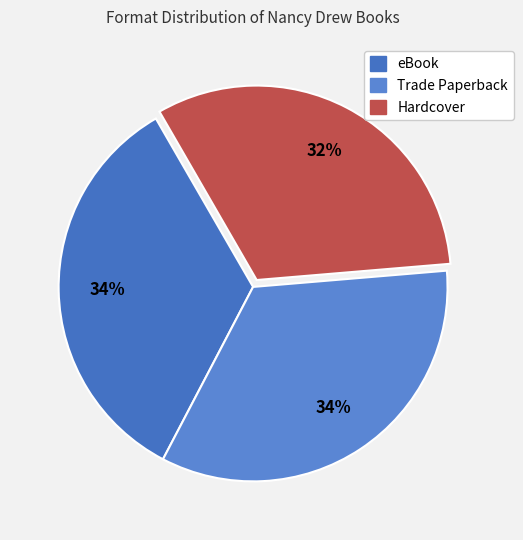

Count the number of slices in the pie.

3